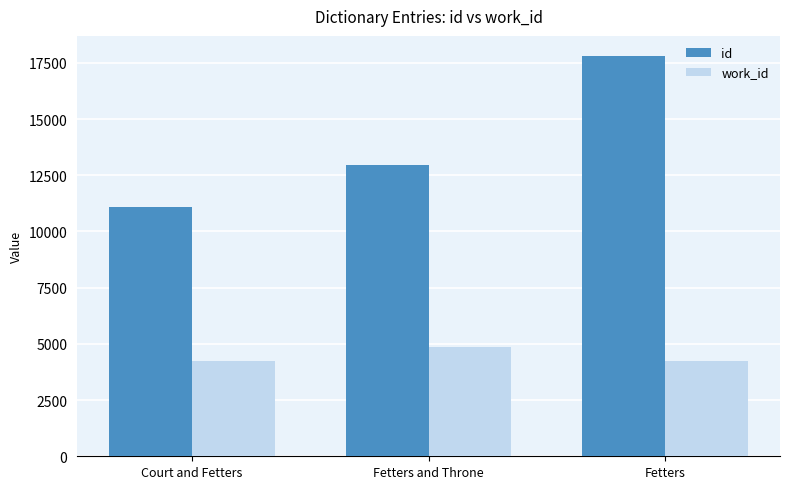

Which series has the largest range (max minus min)?

id